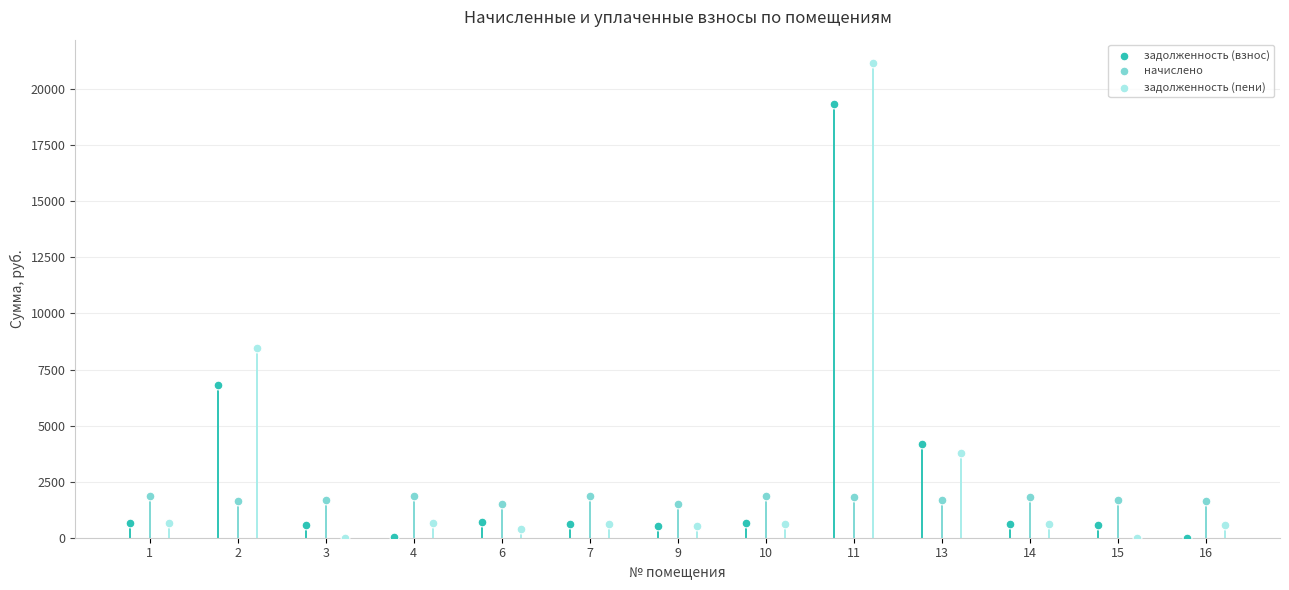

Which series contains the highest Y value?

задолженность (пени)